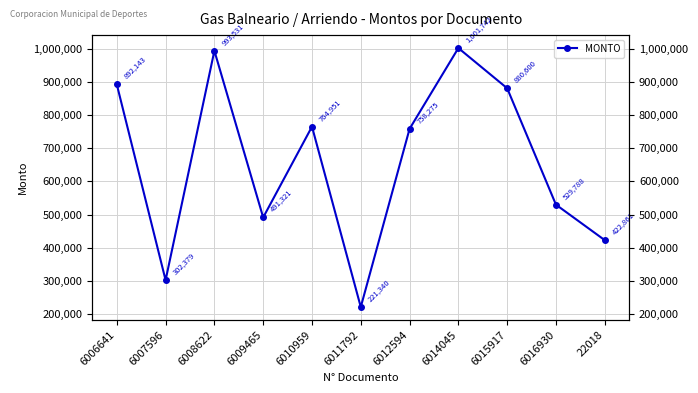

At which category does the data reach its first local valley?

6007596